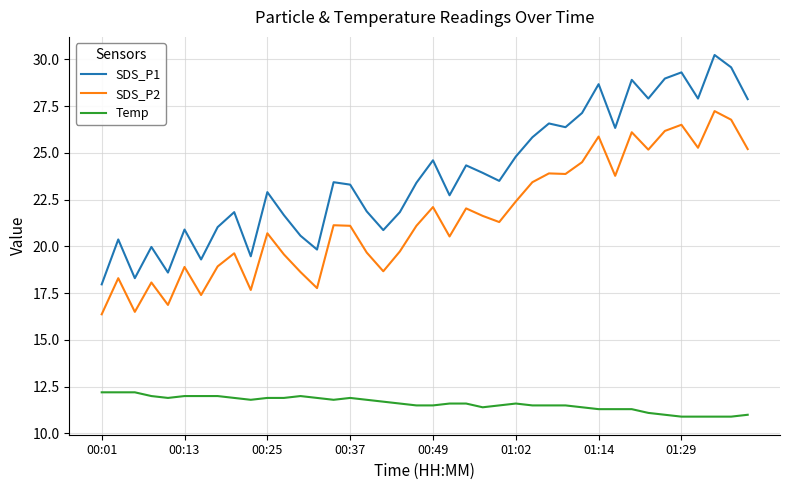

True or false: SDS_P1 and Temp intersect in this chart.

False